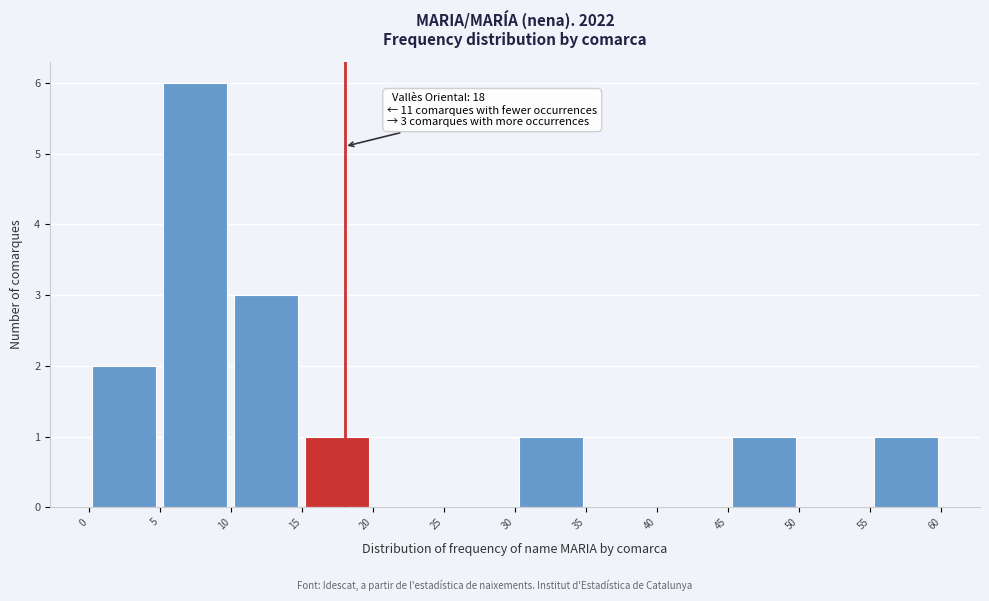

Over which range of the x-axis is the bar tallest?

5 to 10